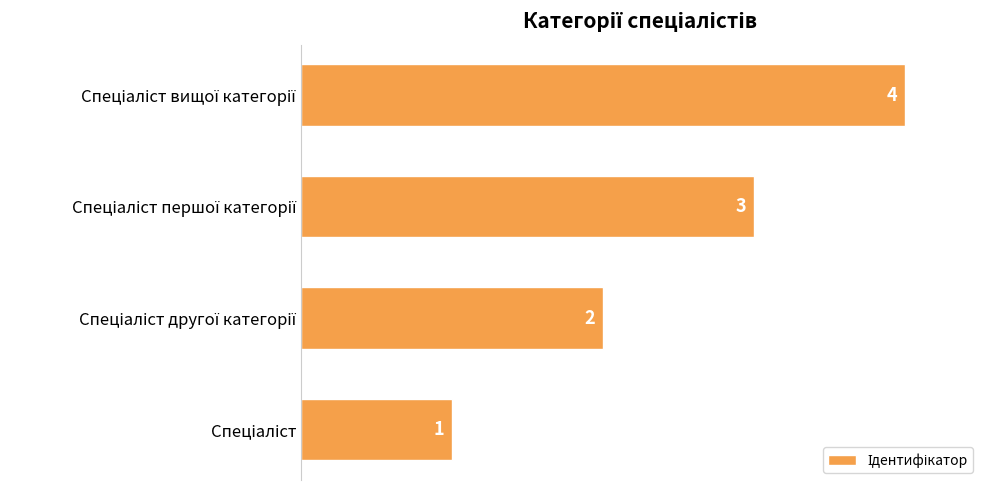

What is the difference between the maximum and minimum values?

3